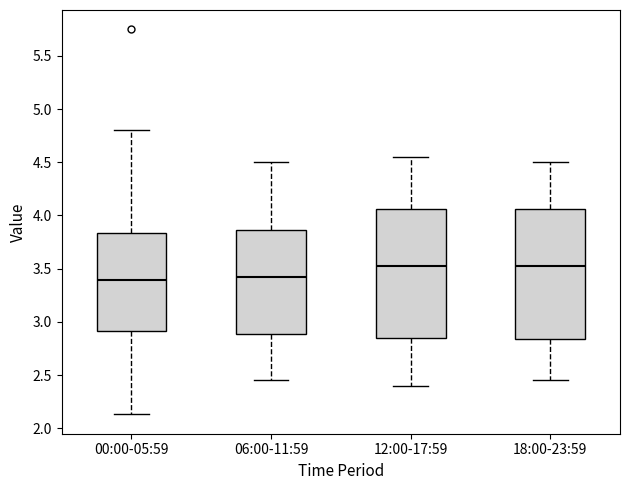

Reading left to right, read every box against the y-axis: the position of its median line, the range the box covers, and the ends of its whiskers. The values are not printed on the chart, so give them approximately, as read against the axis.

00:00-05:59: median 3.40, box 2.90 to 3.85, whiskers 2.15 to 4.80
06:00-11:59: median 3.45, box 2.90 to 3.85, whiskers 2.45 to 4.50
12:00-17:59: median 3.55, box 2.85 to 4.05, whiskers 2.40 to 4.55
18:00-23:59: median 3.55, box 2.85 to 4.05, whiskers 2.45 to 4.50